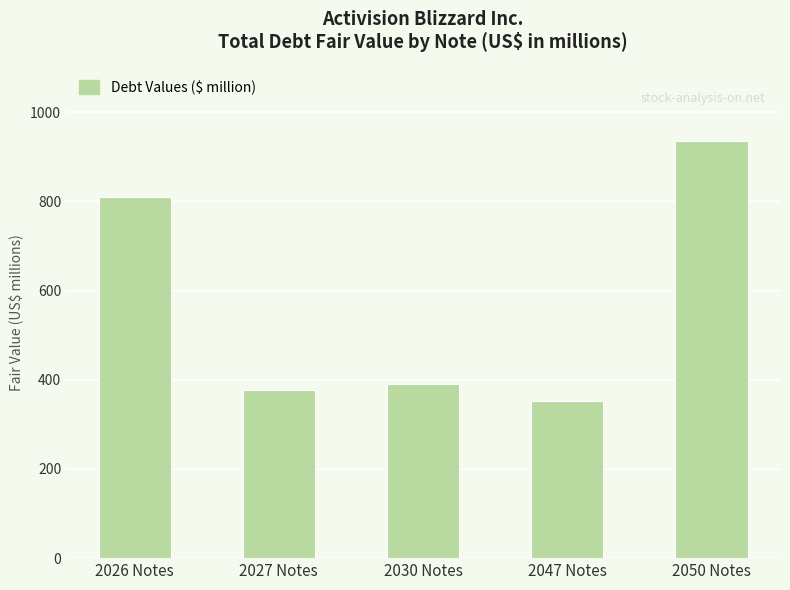

What is the value of the 1st bar from the left?

810